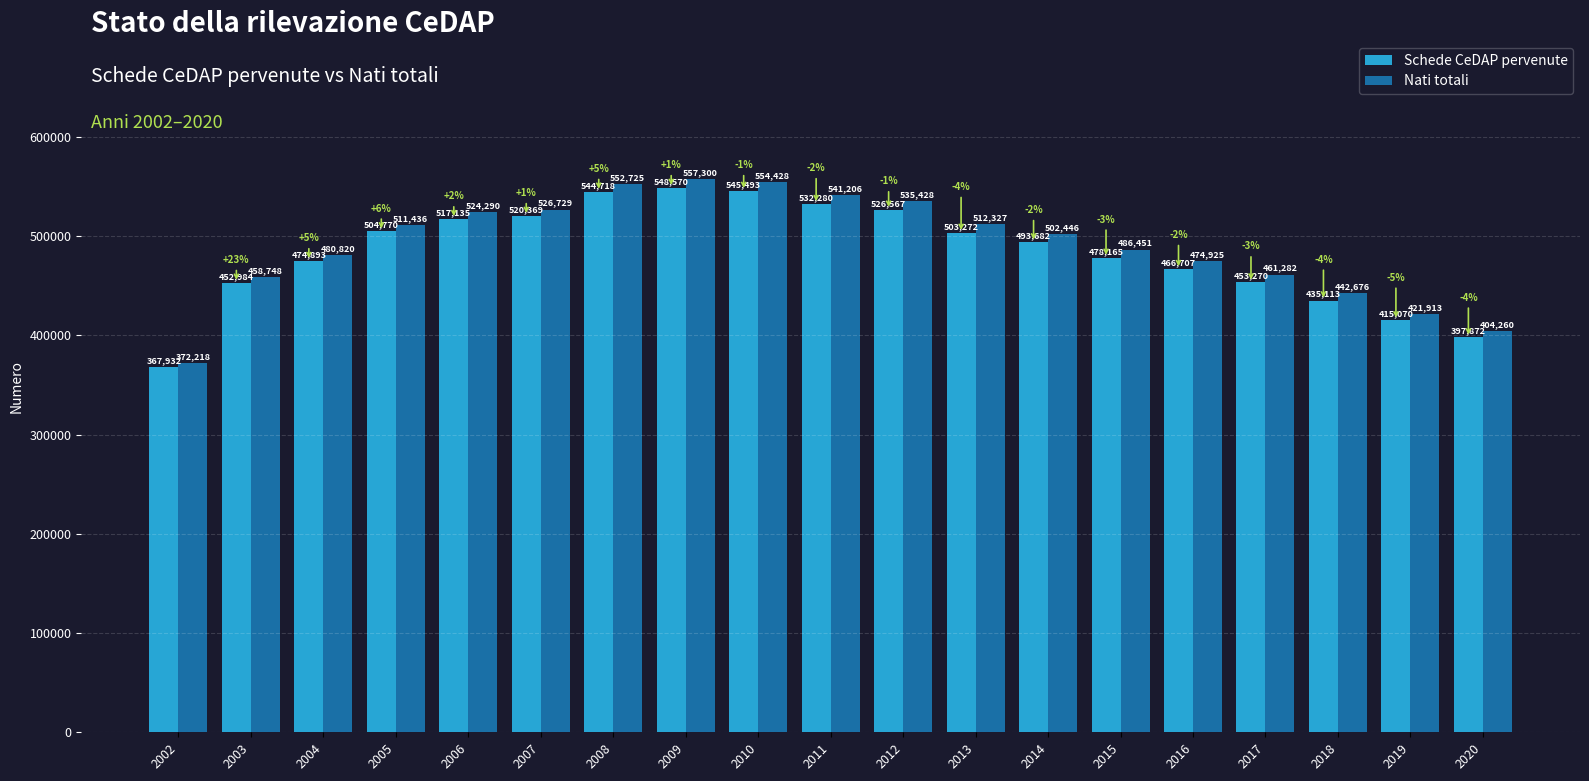

Reading left to right, transcribe all the data shown in this chart.

Schede CeDAP pervenute: 367932	452984	474893	504770	517135	520369	544718	548570	545493	532280	526567	503272	493682	478165	466707	453270	435113	415070	397872
Nati totali: 372218	458748	480820	511436	524290	526729	552725	557300	554428	541206	535428	512327	502446	486451	474925	461282	442676	421913	404260